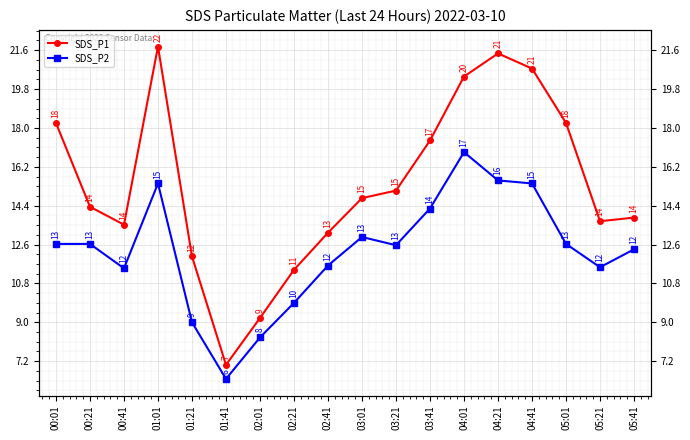

At how many categories does at least one series exceed 15?

8